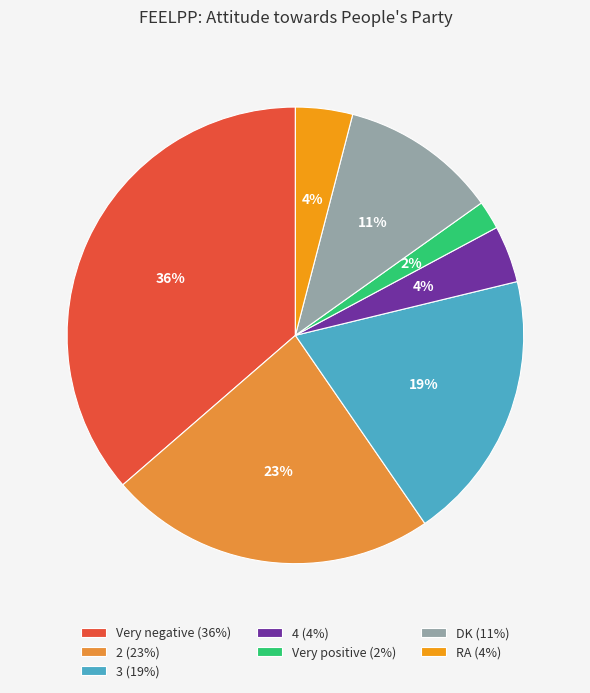

What is the largest slice in the pie chart?

Very negative